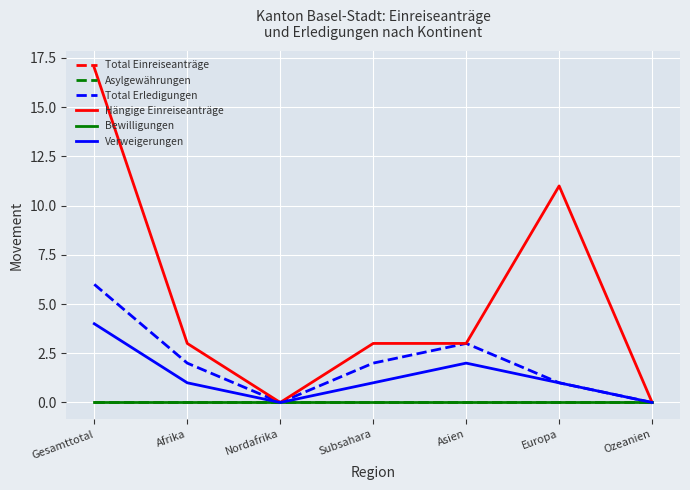

The Total Einreiseanträge series shows 0 at Asien. True or false?

True